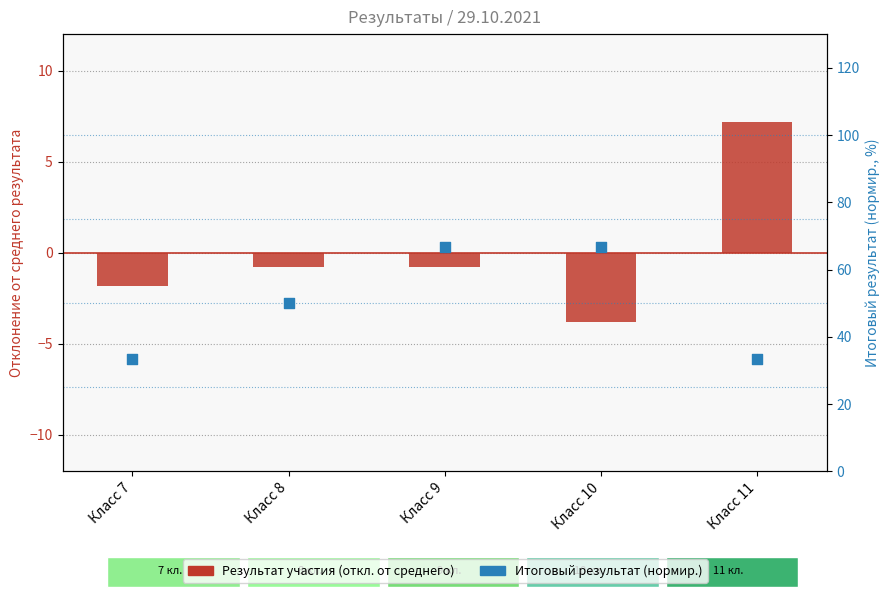

Is the value of Результат (отклонение от среднего) at Класс 7 greater than the value of Итоговый результат (%) at Класс 9?

No